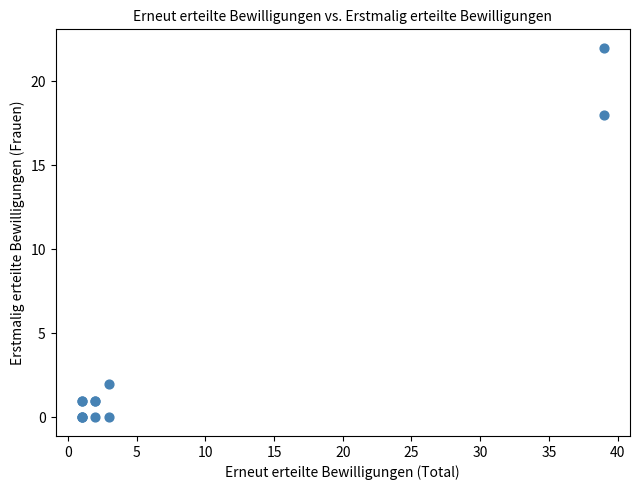

What Y value in the scatter plot is closest to 11?

18